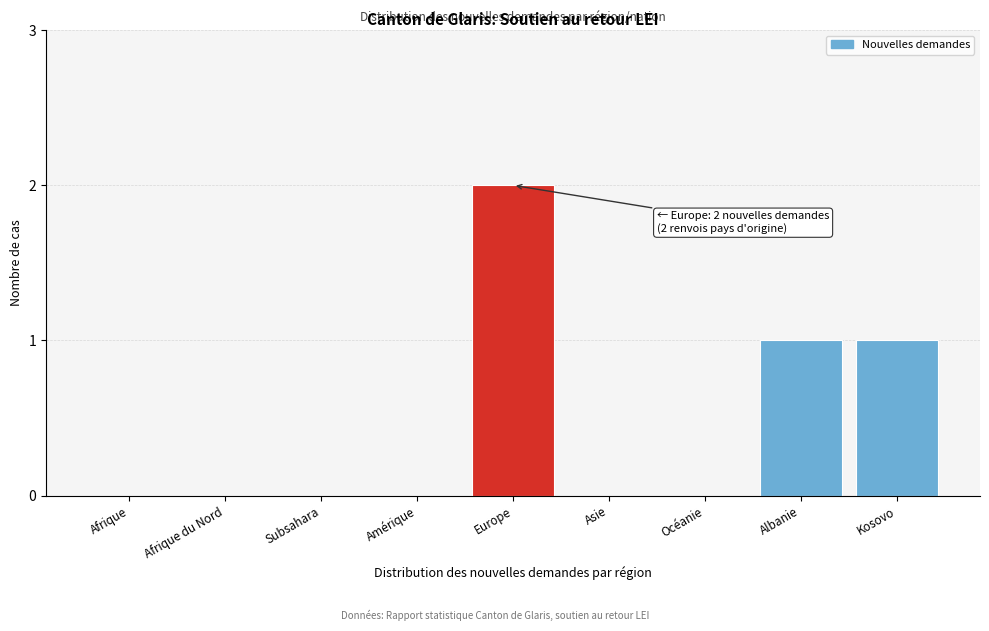

Reading left to right, extract all data points from this chart.

Afrique=0	Afrique du Nord=0	Subsahara=0	Amérique=0	Europe=2	Asie=0	Océanie=0	Albanie=1	Kosovo=1